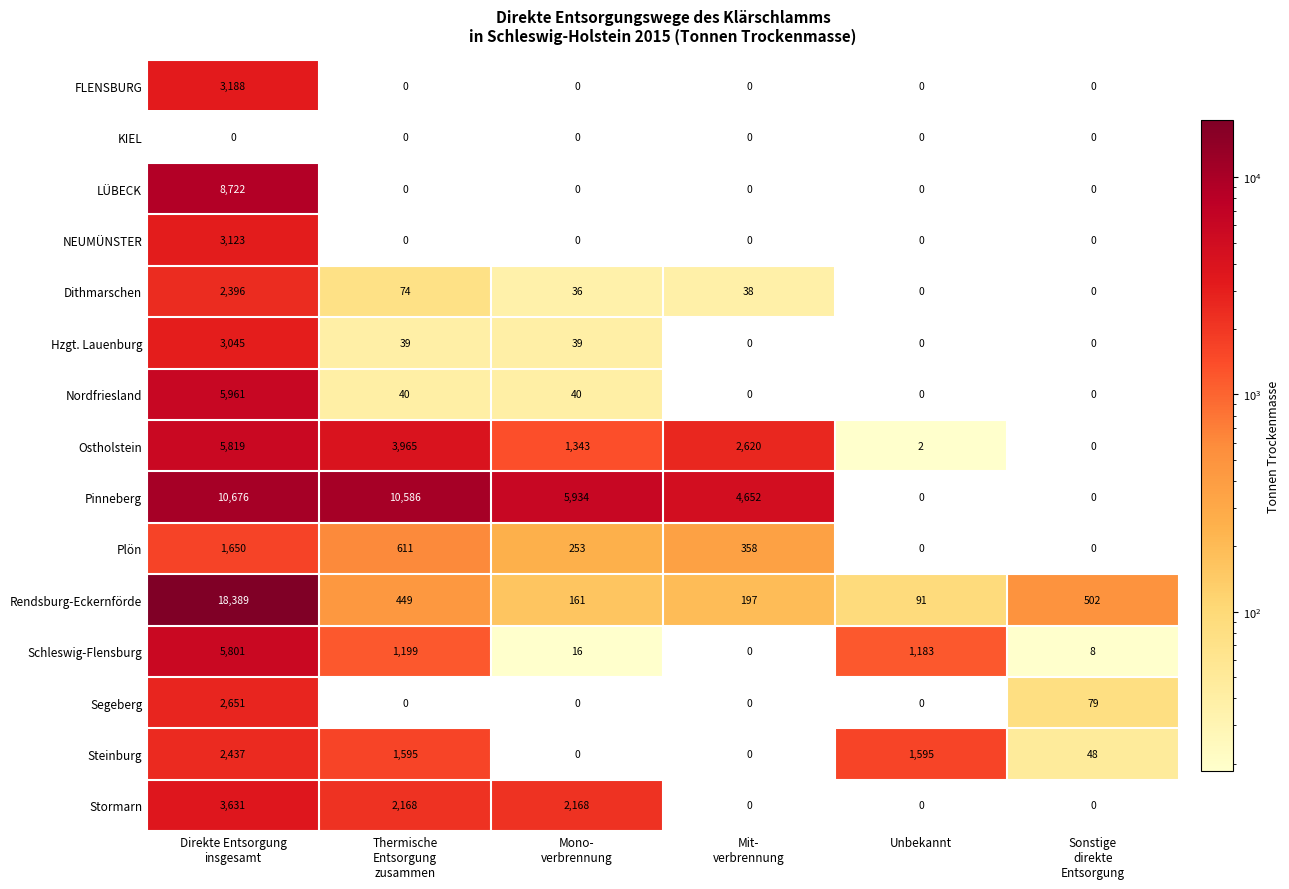

At which category does the chart reach its peak across all series?

Direkte Entsorgung
insgesamt